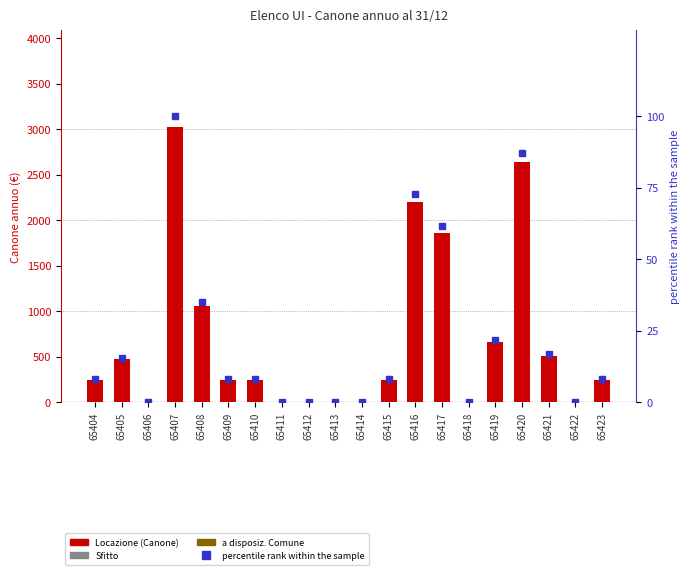

At which label does percentile rank within the sample first exceed 7?

65404